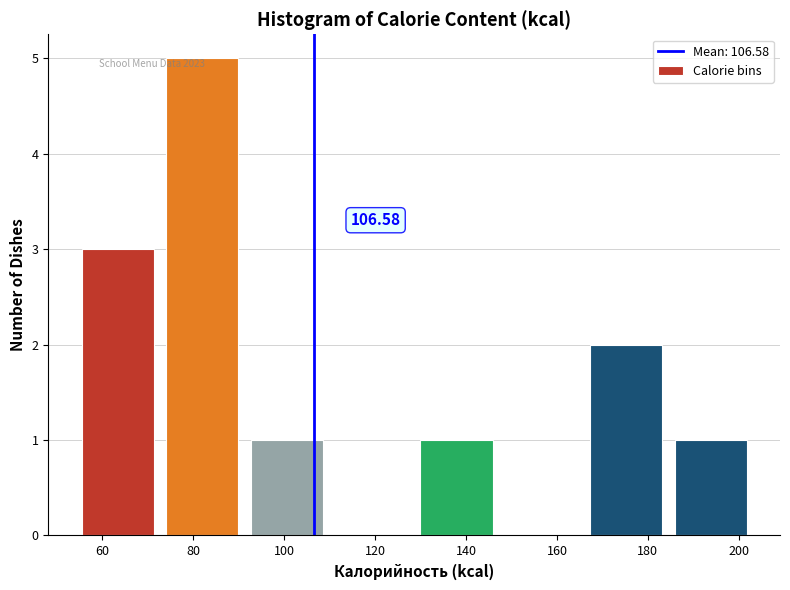

Over which range of the x-axis is the bar tallest?

72 to 92